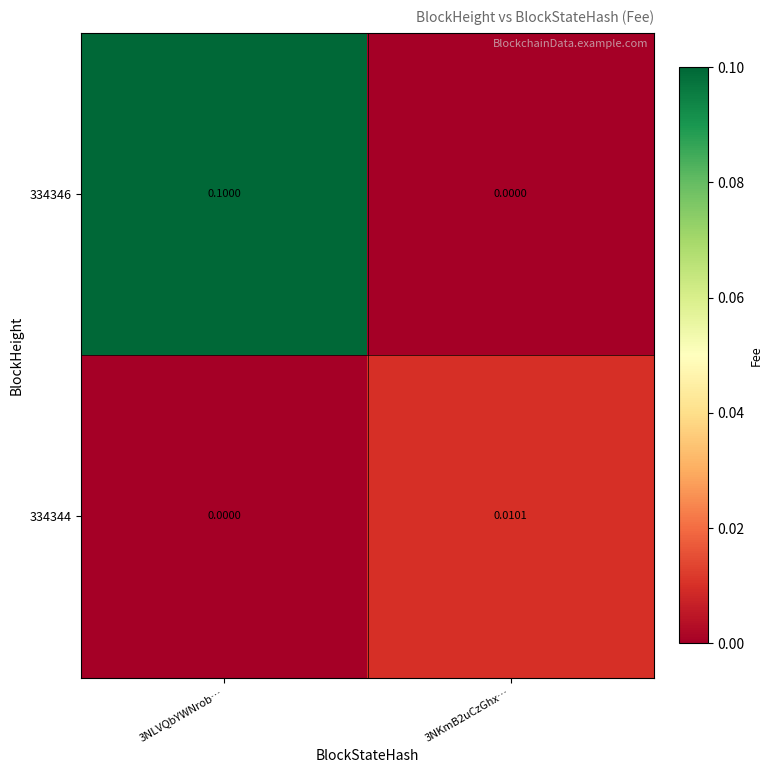

Which series changed the most between 3NLVQbYWNrob… and 3NKmB2uCzGhx…?

334346